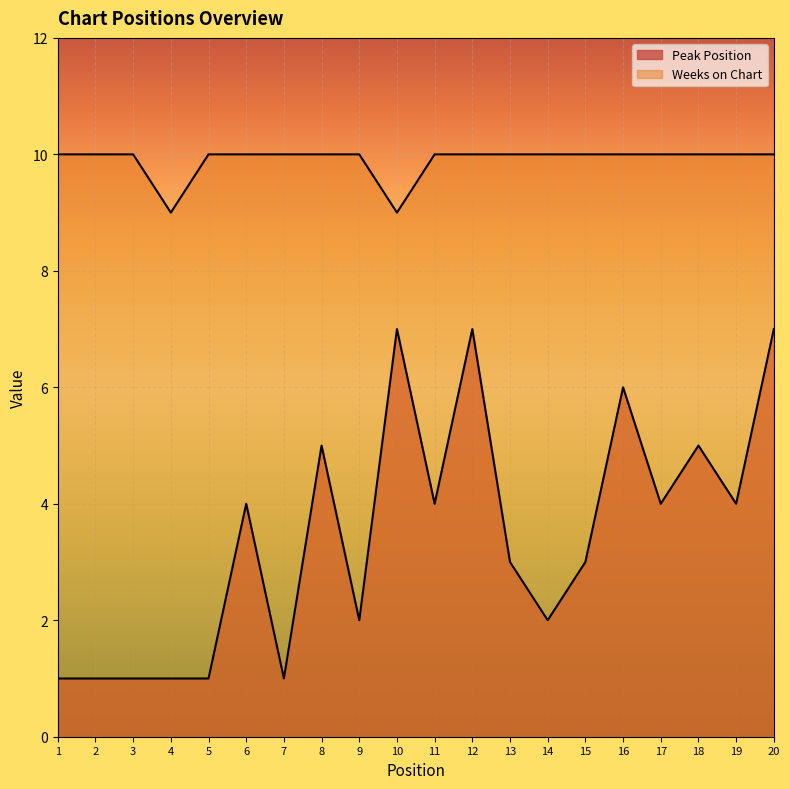

Which series changed the most between 13 and 20?

Peak Position